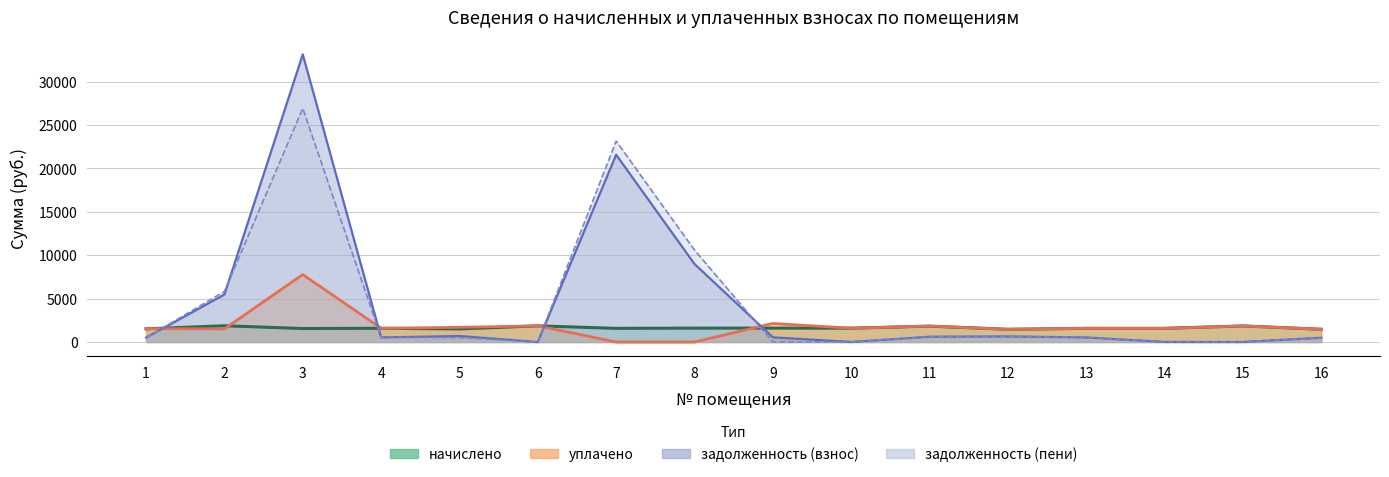

In задолженность (пени), how many points are higher than both neighbors (excluding endpoints)?

3